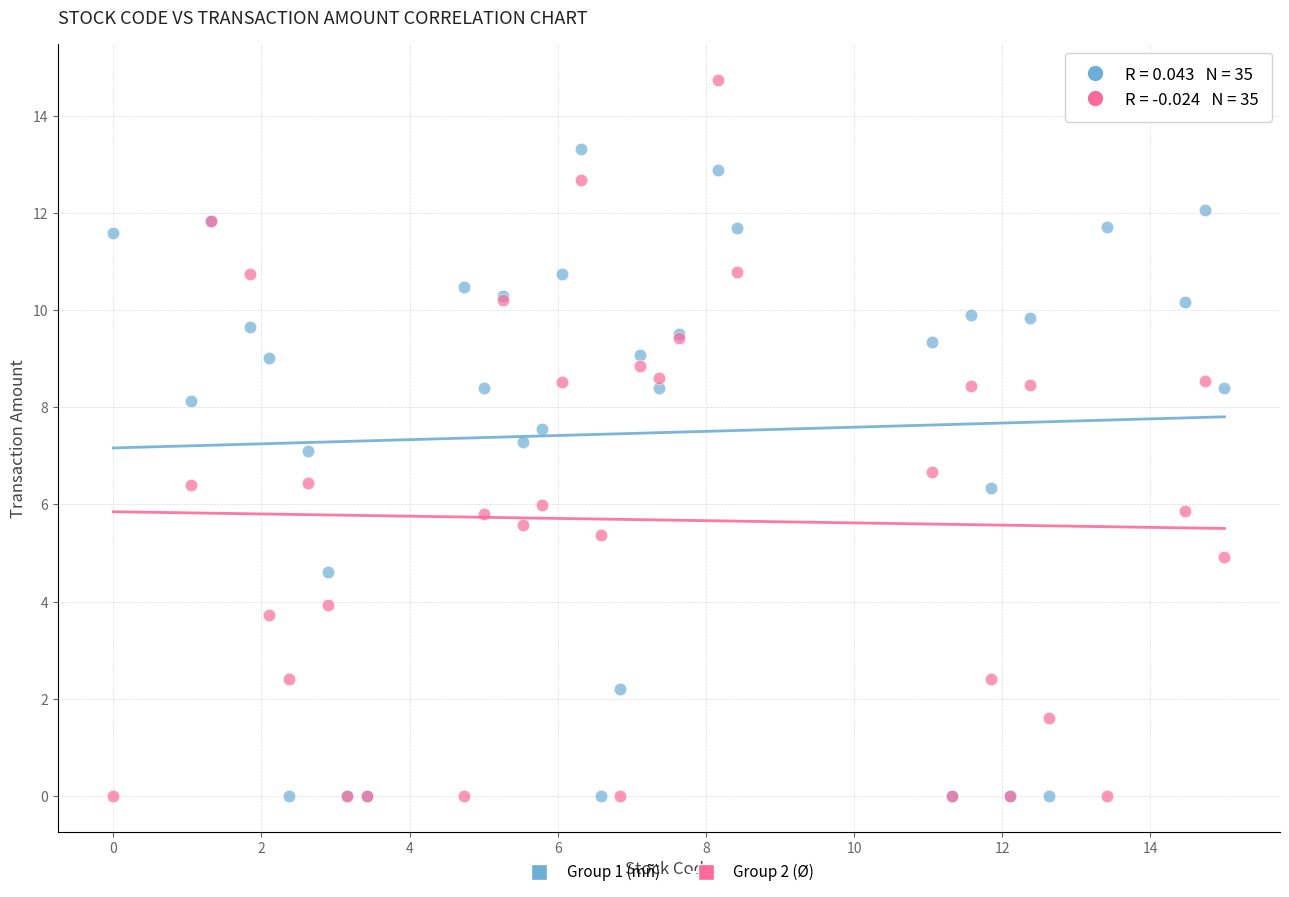

Which series has the widest spread of Y values?

Group 2 (Ø)